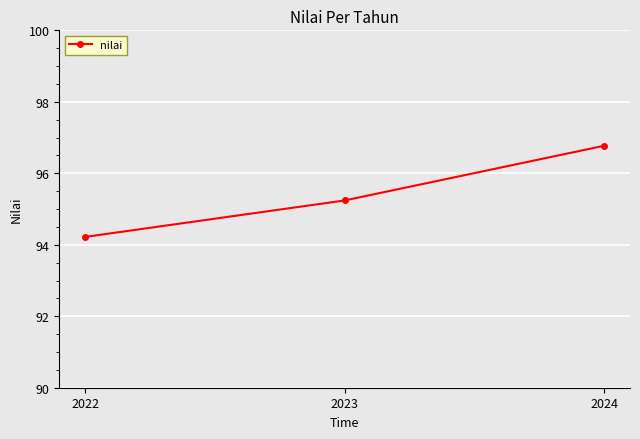

Between 2023 and 2022, which is larger?

2023